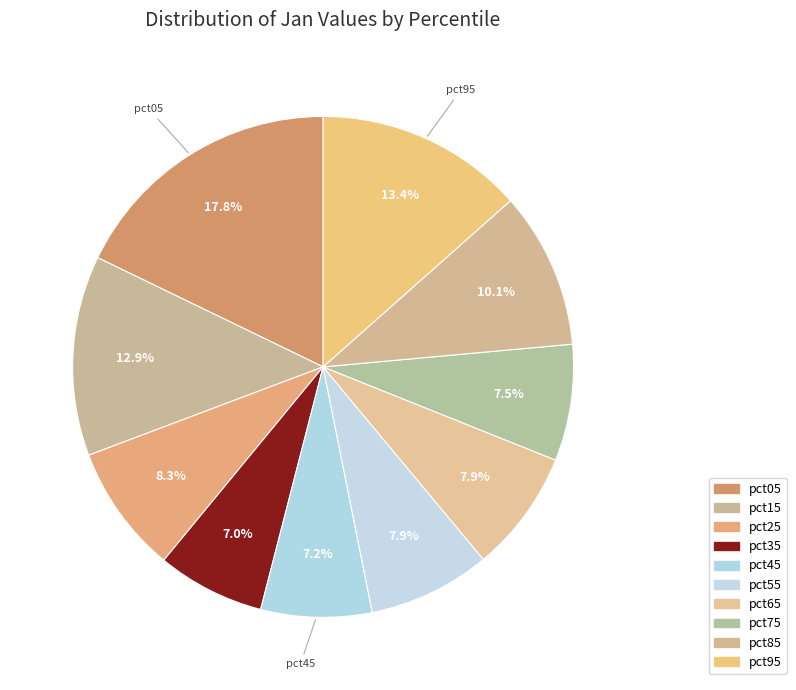

Combined, do pct15 and pct35 account for over 50%?

No